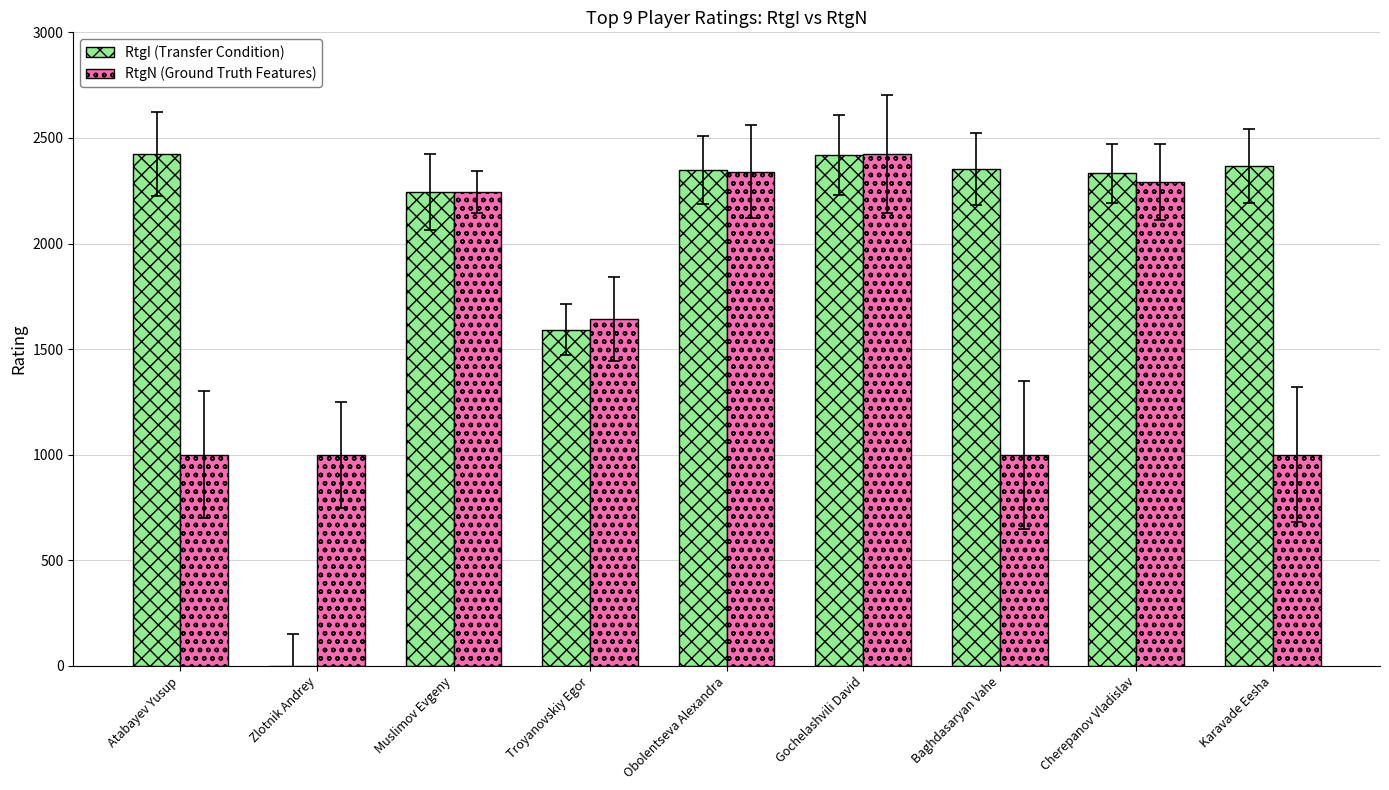

How many series are shown in this chart?

2